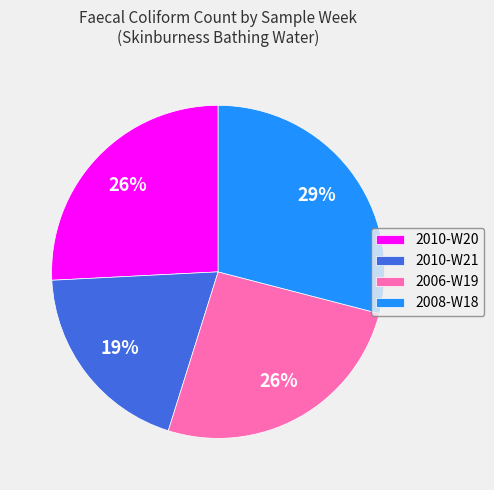

Between 2006-W19 and 2010-W21, which is larger?

2006-W19